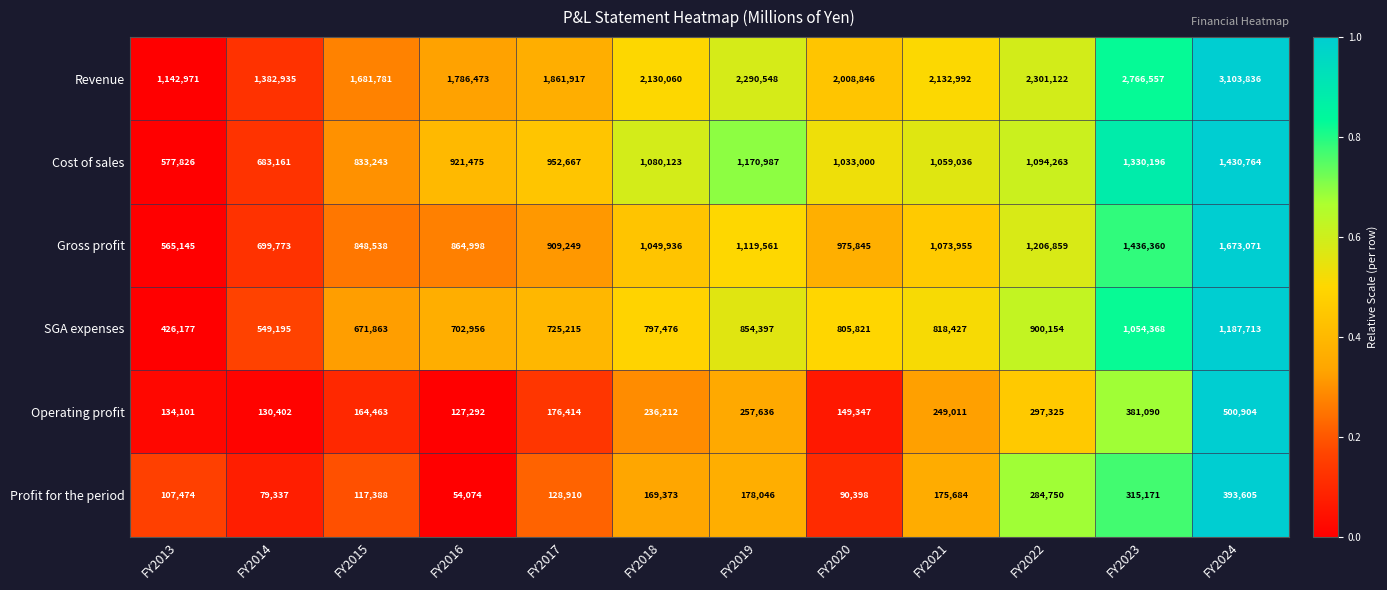

Which series changed the most between FY2015 and FY2018?

Revenue